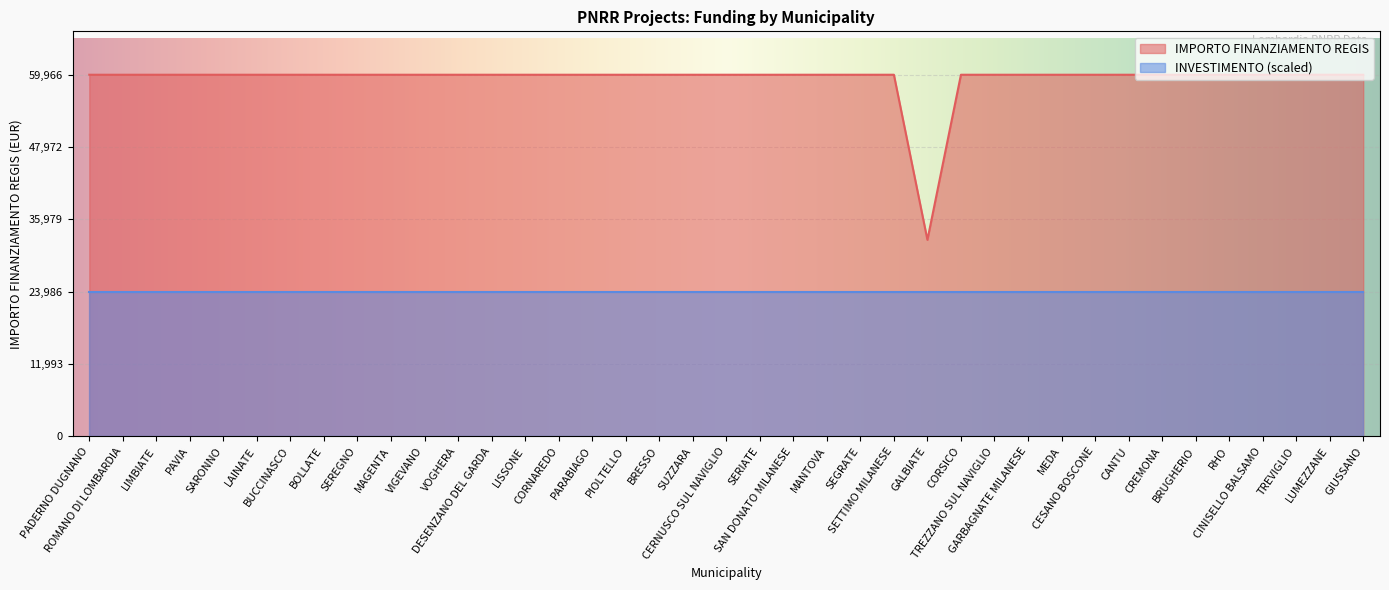

Reading left to right, list all the values displayed in this chart.

59966	59966	59966	59966	59966	59966	59966	59966	59966	59966	59966	59966	59966	59966	59966	59966	59966	59966	59966	59966	59966	59966	59966	59966	59966	32589	59966	59966	59966	59966	59966	59966	59966	59966	59966	59966	59966	59966	59966